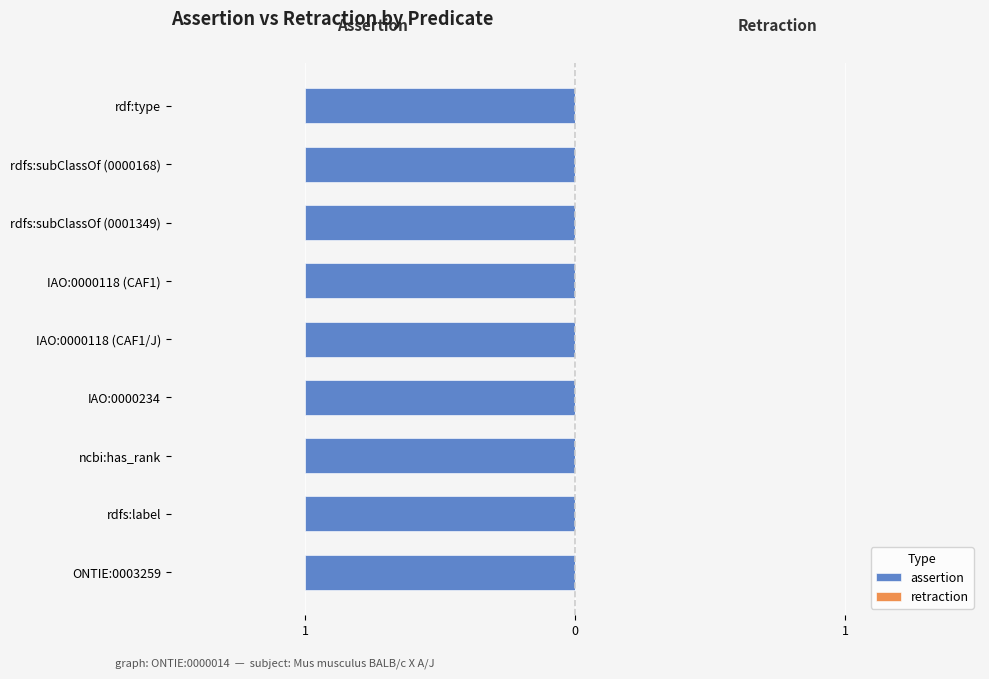

Between ONTIE:0003259 and rdfs:subClassOf (0001349), which series saw the biggest shift?

assertion